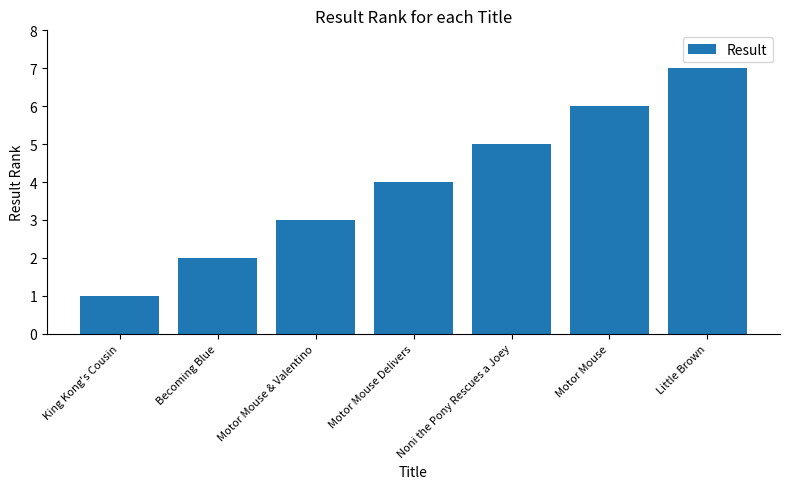

How many categories are shown in the chart?

7